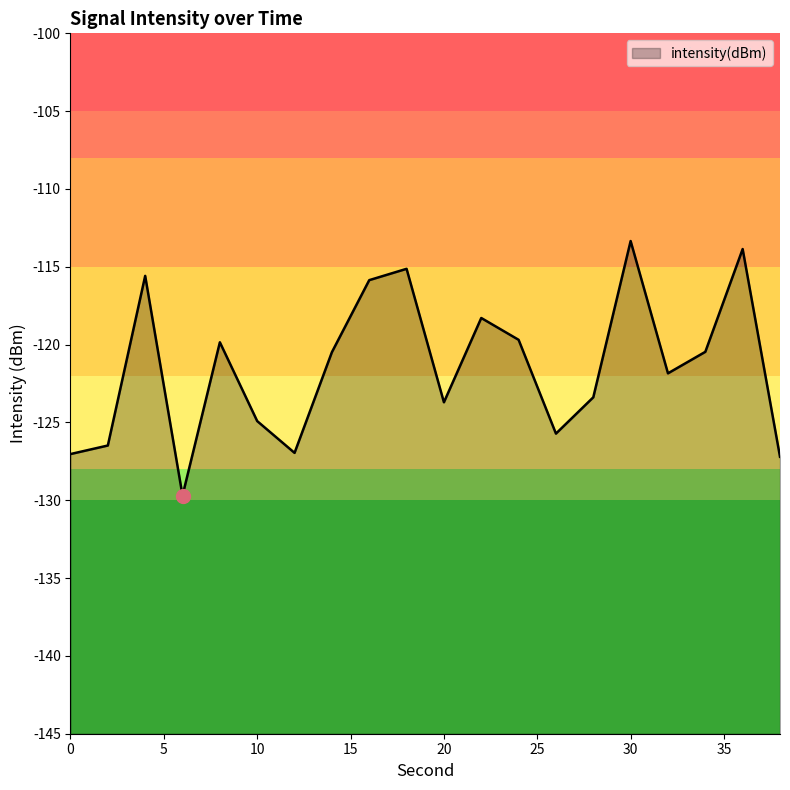

At which category does the data reach its first local peak?

4